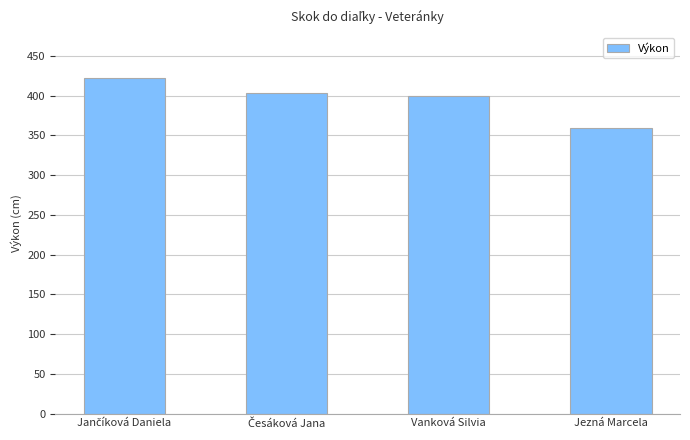

What is the value of the 3rd bar from the left?

400